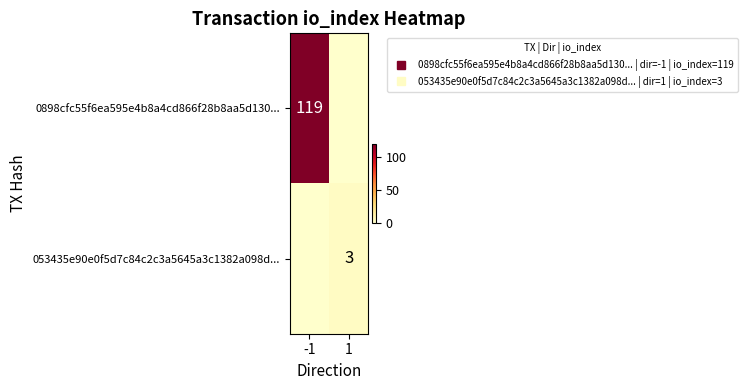

List the series in order of their peak value, highest first.

0898cfc55f6ea595e4b8a4cd866f28b8aa5d130..., 053435e90e0f5d7c84c2c3a5645a3c1382a098d...